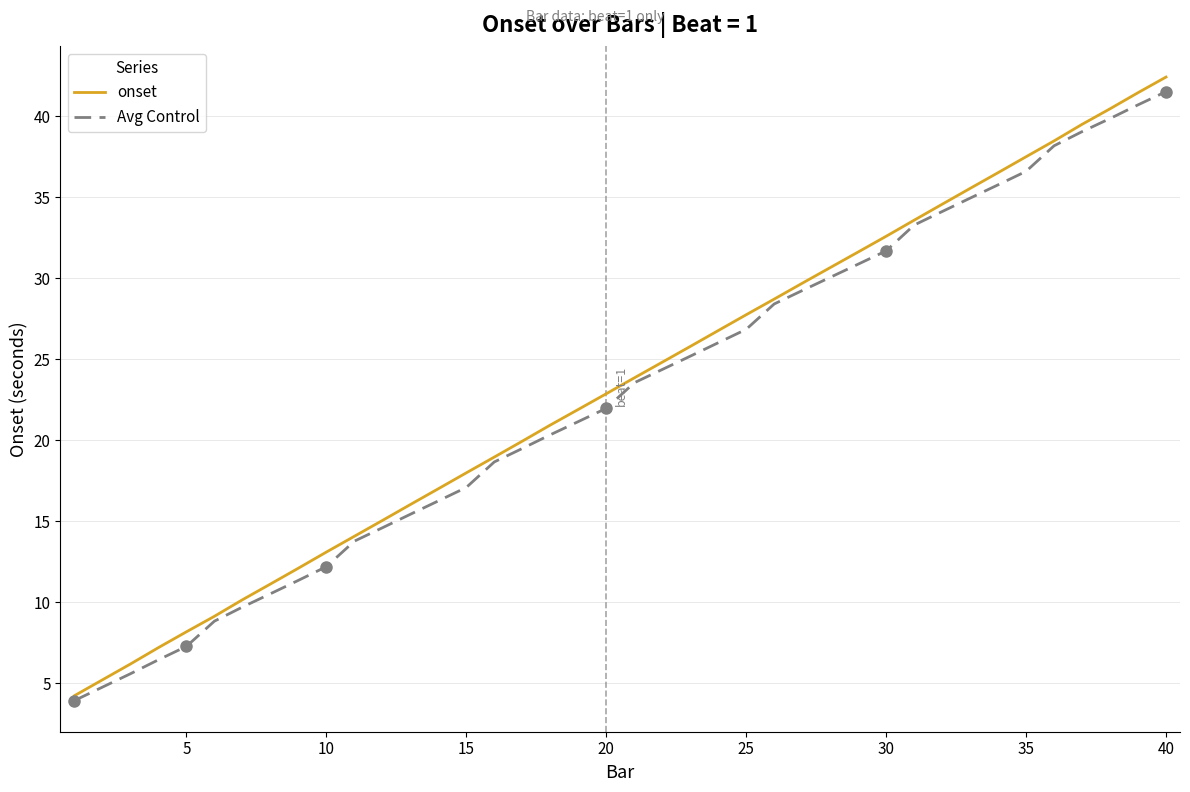

Which series has the largest range (max minus min)?

onset